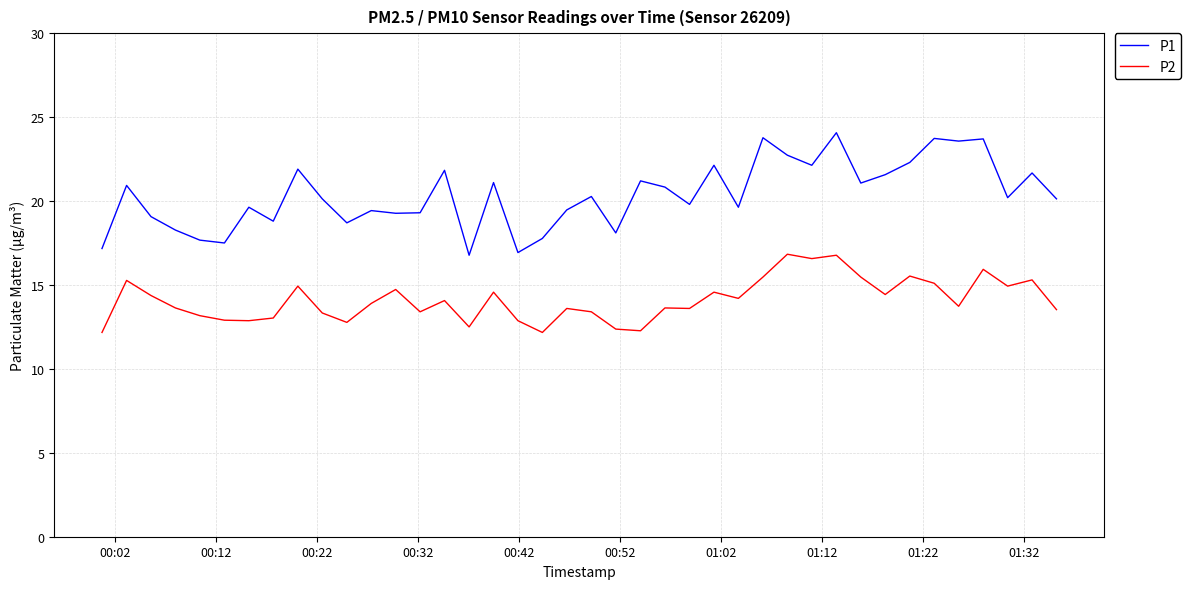

Count the number of categories in the chart.

40